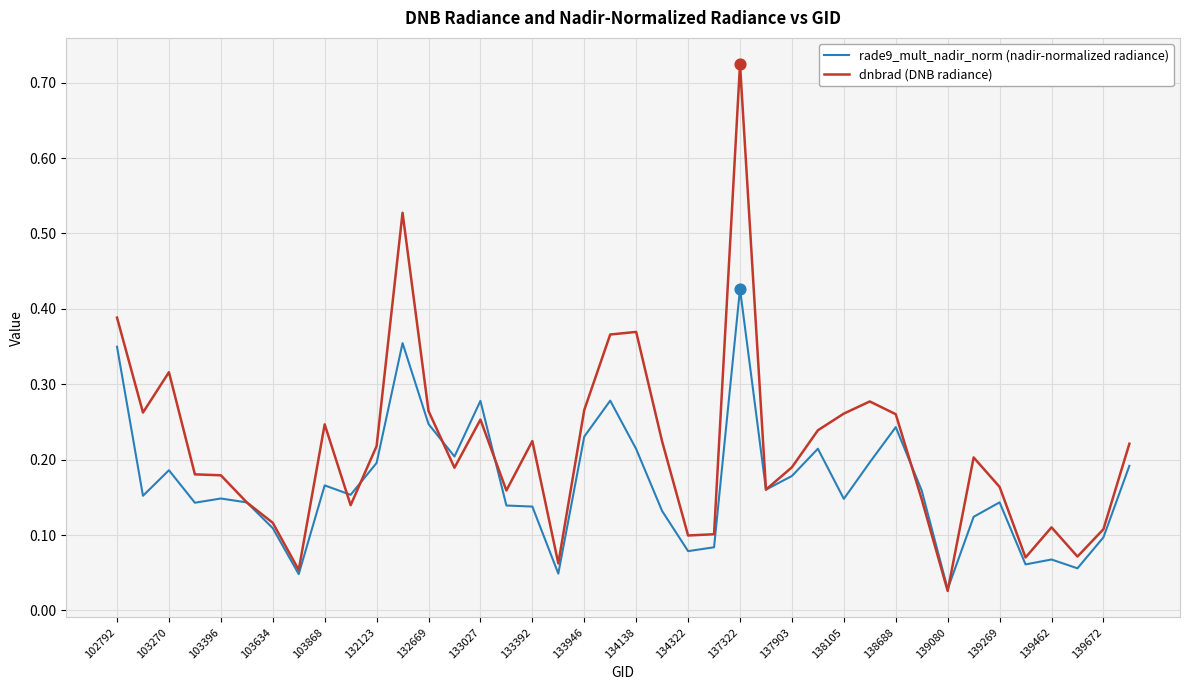

What are all the series names shown in the legend?

rade9_mult_nadir_norm (nadir-normalized radiance), dnbrad (DNB radiance)